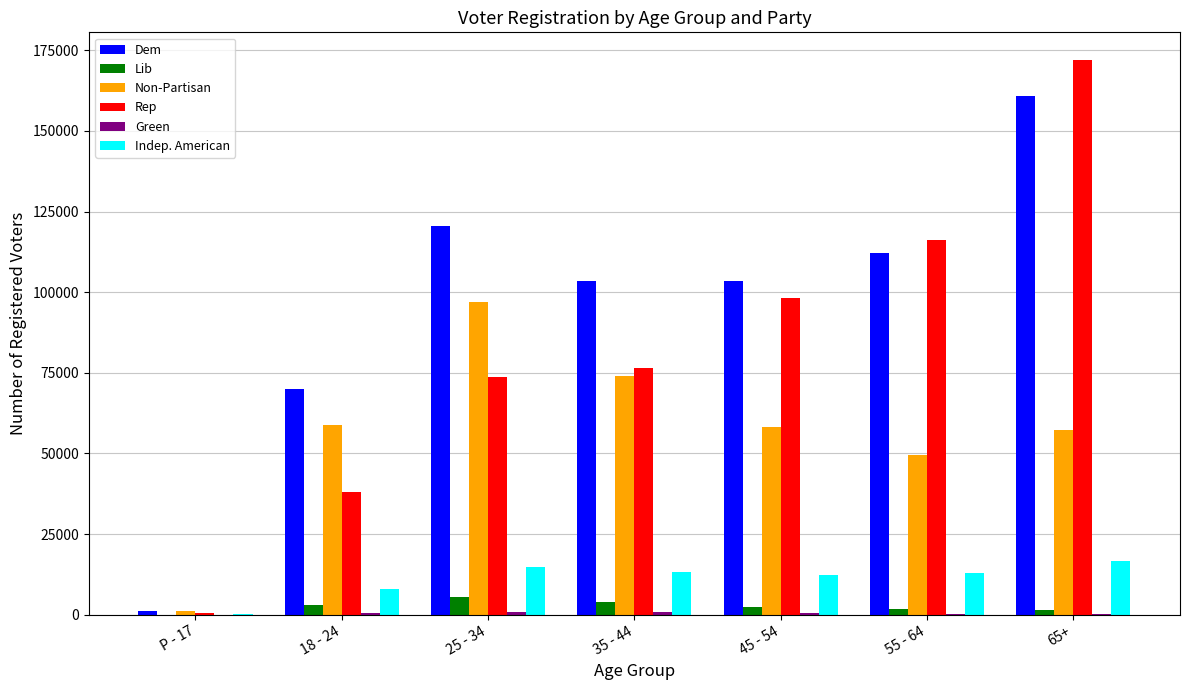

Between P - 17 and 18 - 24, which series saw the biggest shift?

Dem